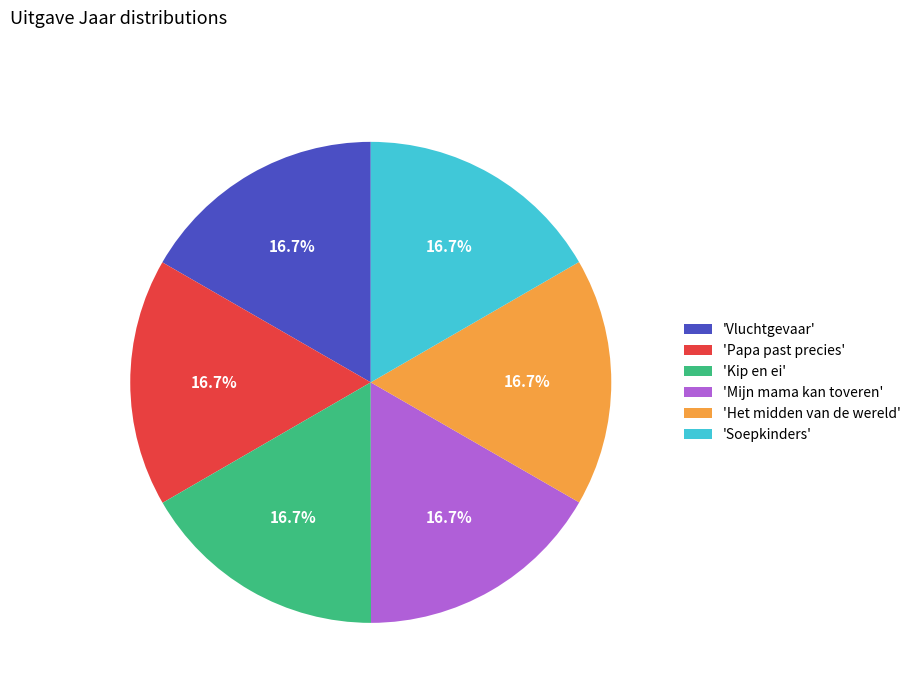

How many slices are in this pie chart?

6